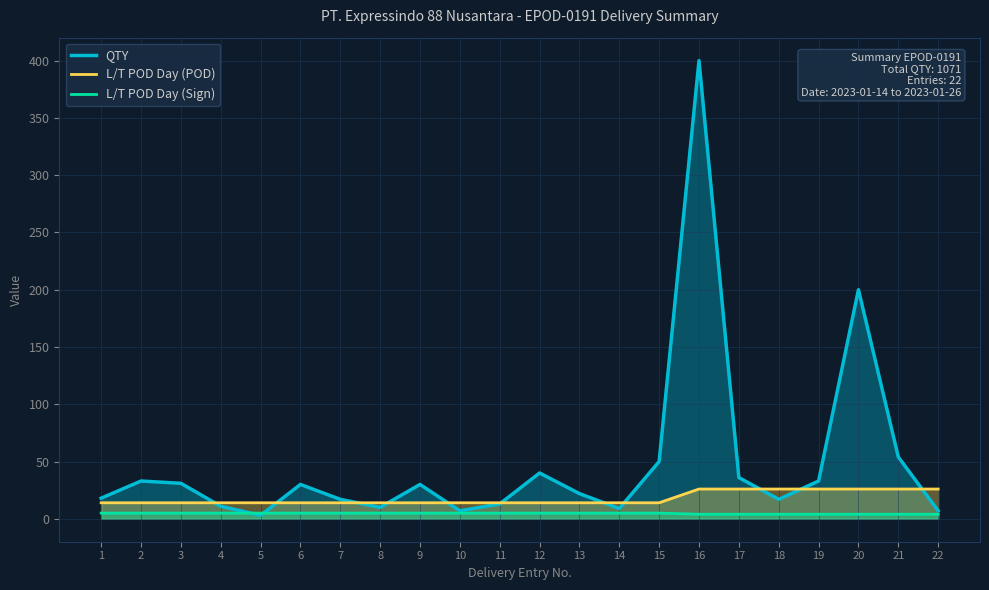

True or false: L/T POD Day (POD) has more than 0 points higher than both neighbors.

False